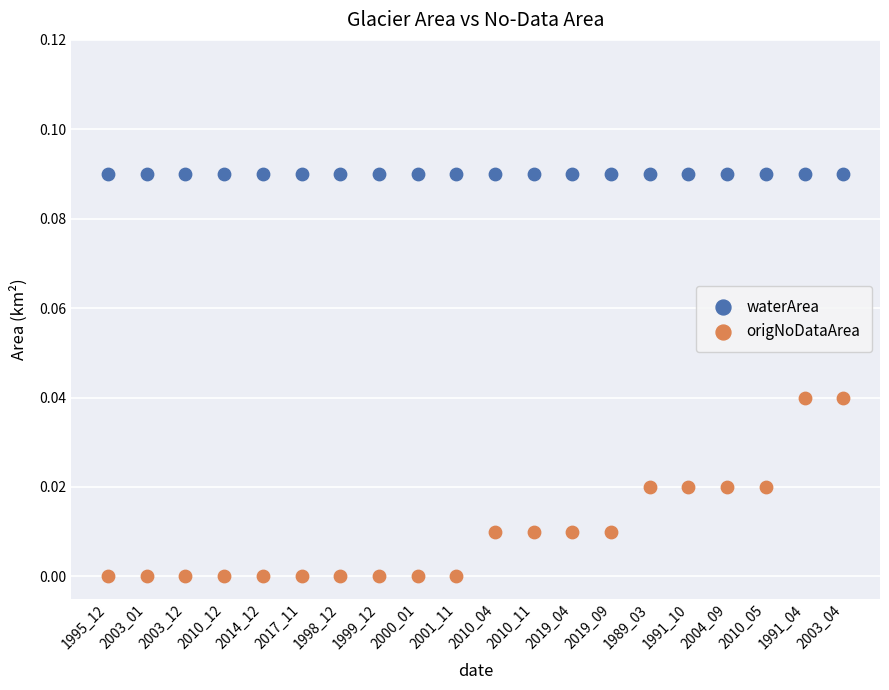

Which series reaches the minimum Y coordinate?

origNoDataArea